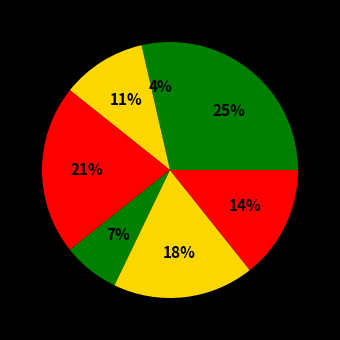

How many slices are in this pie chart?

7